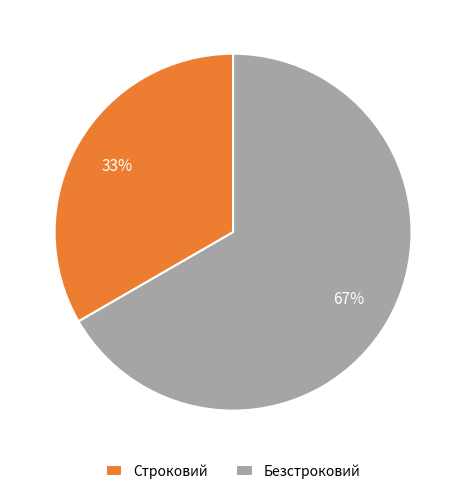

Is it true that Строковий is 23% of the pie?

False